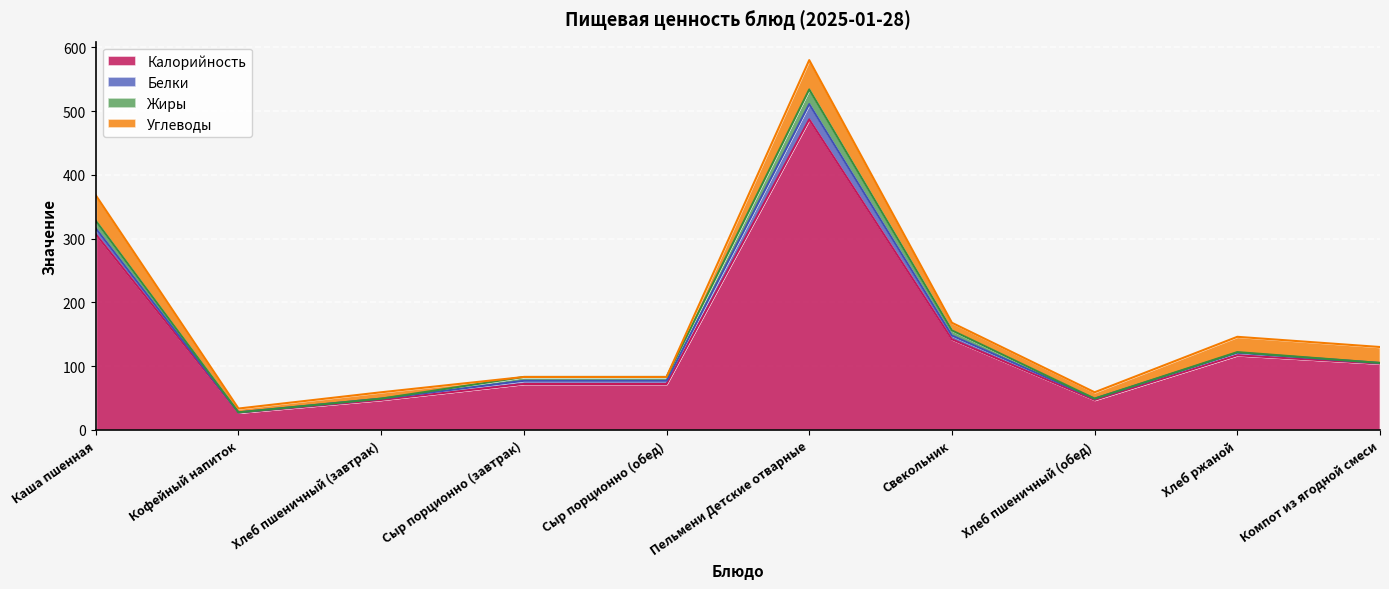

What is the sum of all Углеводы values?

173.0